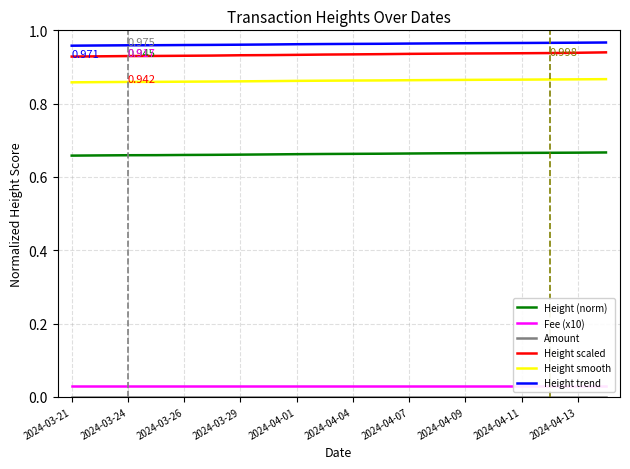

True or false: Height trend and Height scaled intersect in this chart.

False